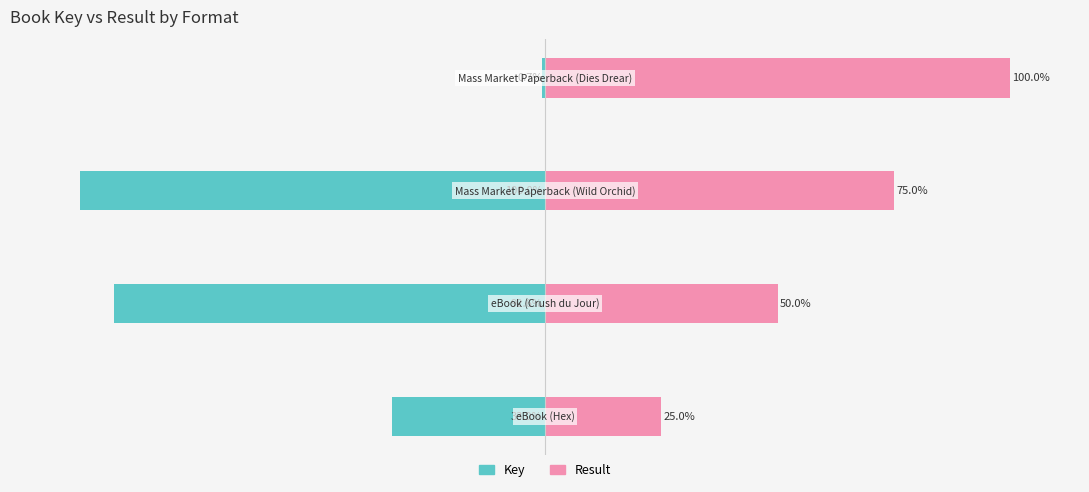

Reading left to right, transcribe all the data shown in this chart.

Key: 0=-33.0	1=-92.6	2=-100.0	3=-0.7
Result: 0=25.0	1=50.0	2=75.0	3=100.0